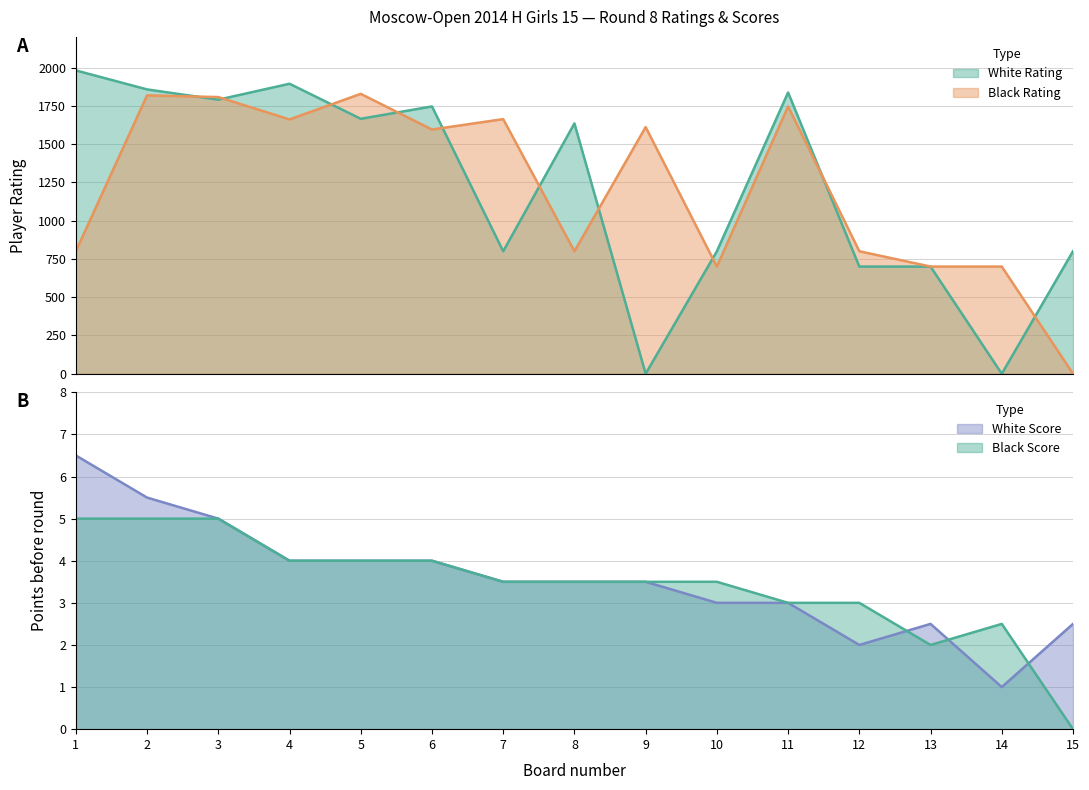

Is it true that Black Rating equals 1661.0 at 4?

True